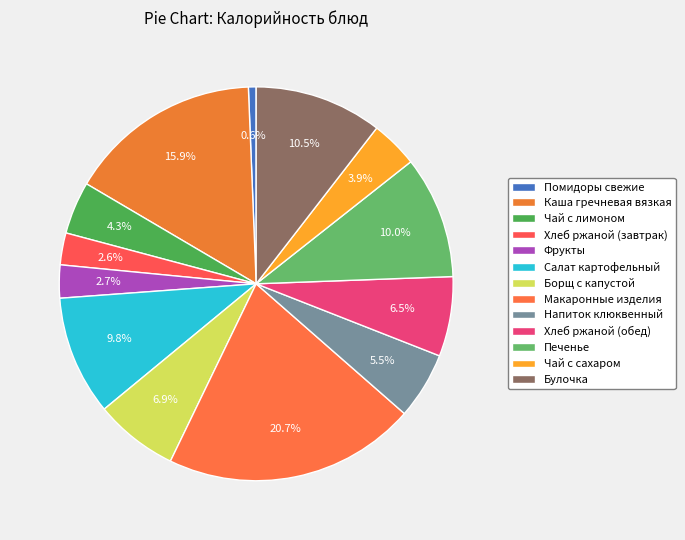

To the nearest percent, what portion does Булочка represent?

10%